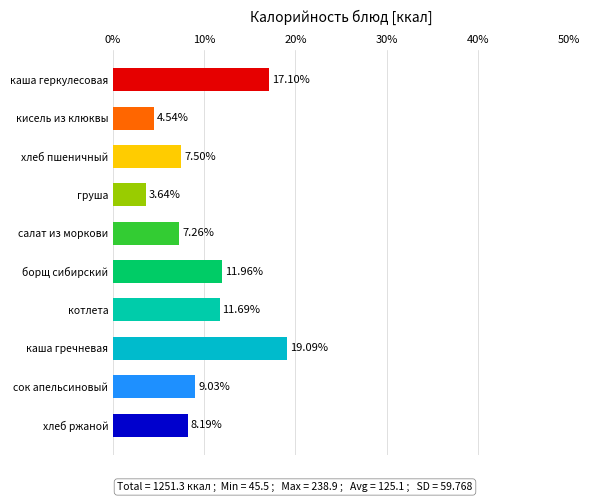

Is it true that the value at каша геркулесовая is 8.8?

False